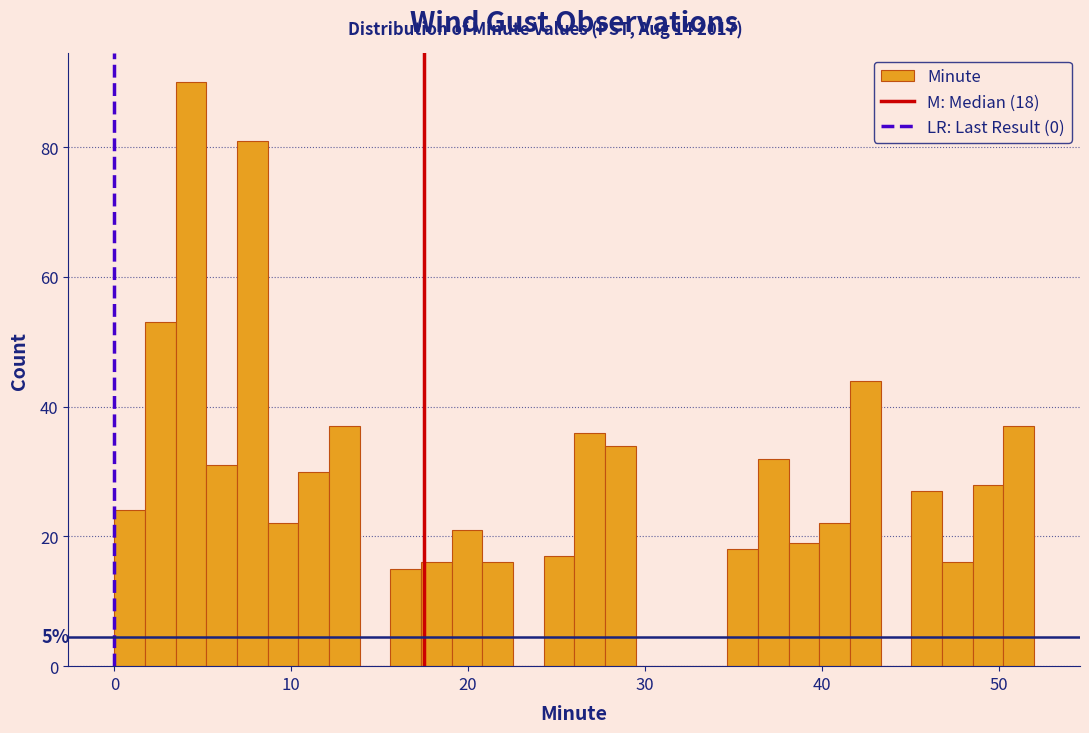

Around what value on the x-axis is the tallest bar? Give the approximate position of its centre, as read against the axis.

4